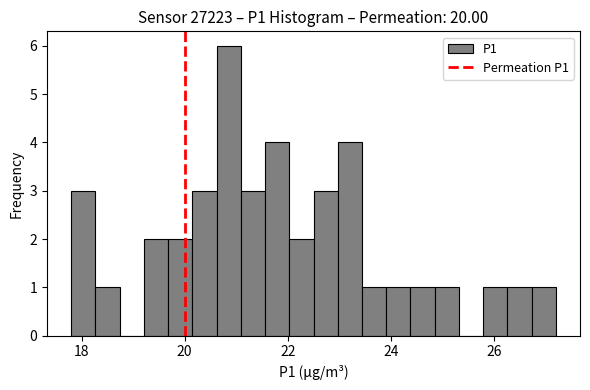

Read against the x-axis, roughly where is the centre of the tallest bar?

20.8